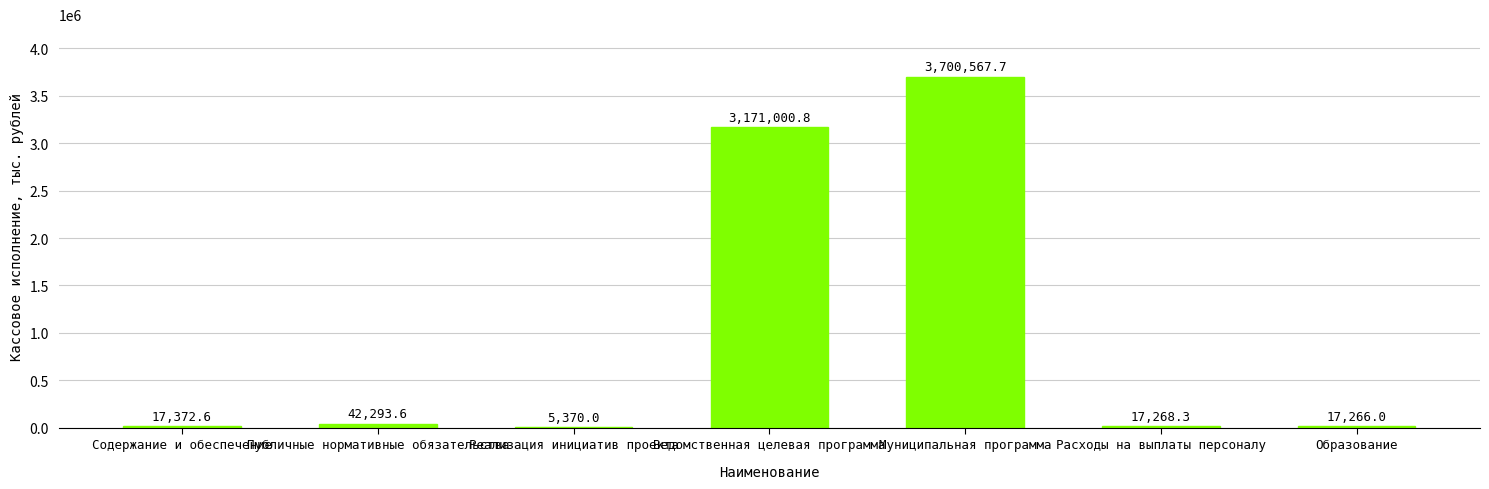

Which category has the highest value across all series?

Муниципальная программа